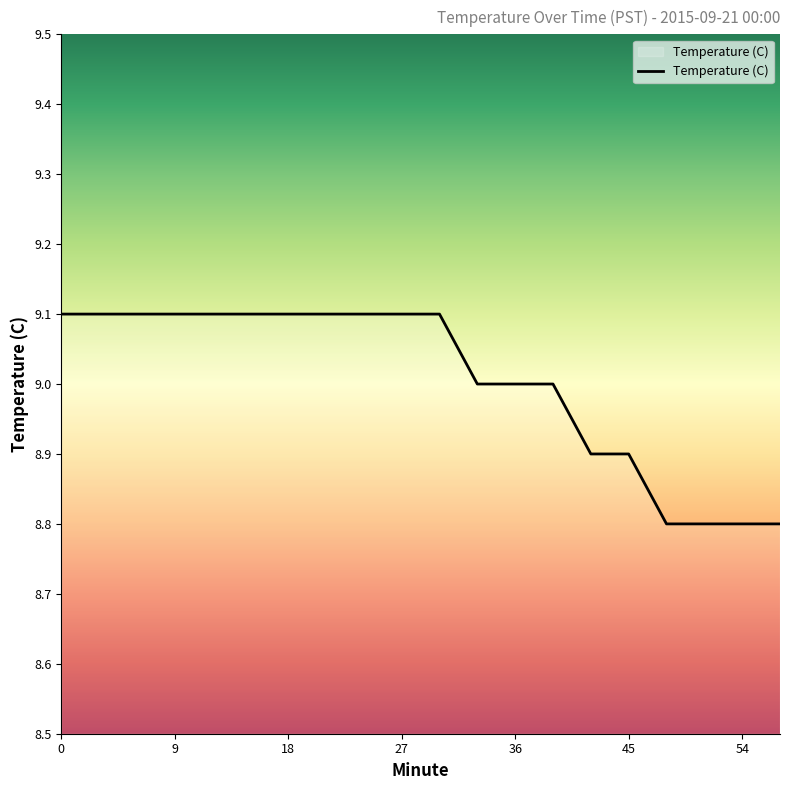

What is the greatest value displayed?

9.1